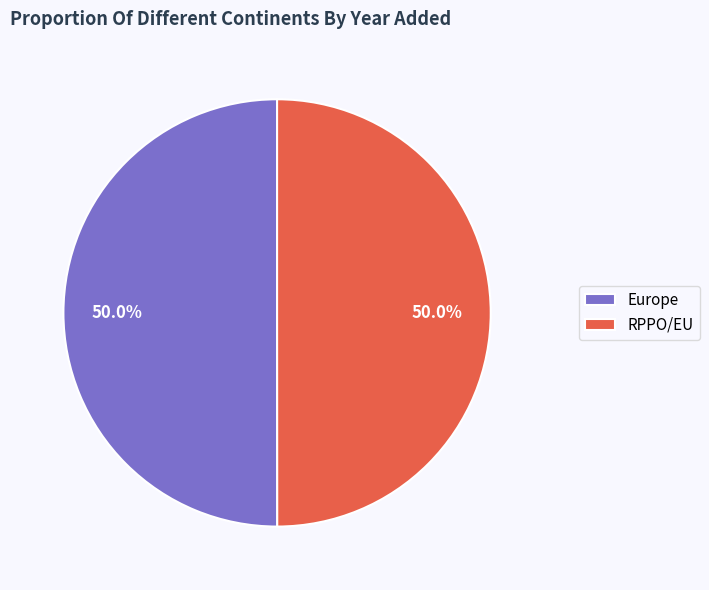

To the nearest percent, what is the combined percentage of Europe and RPPO/EU?

100%